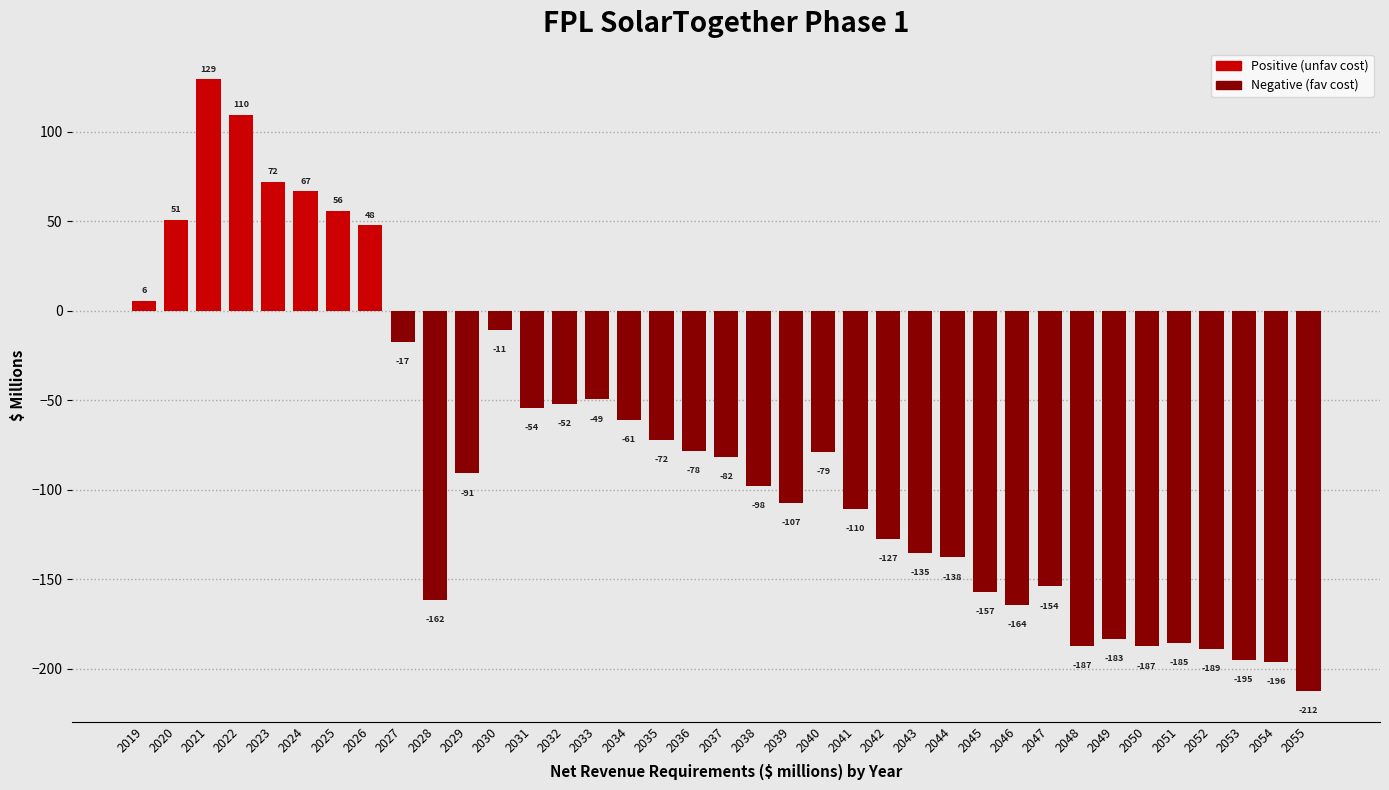

Between 2049 and 2040, which is larger?

2040